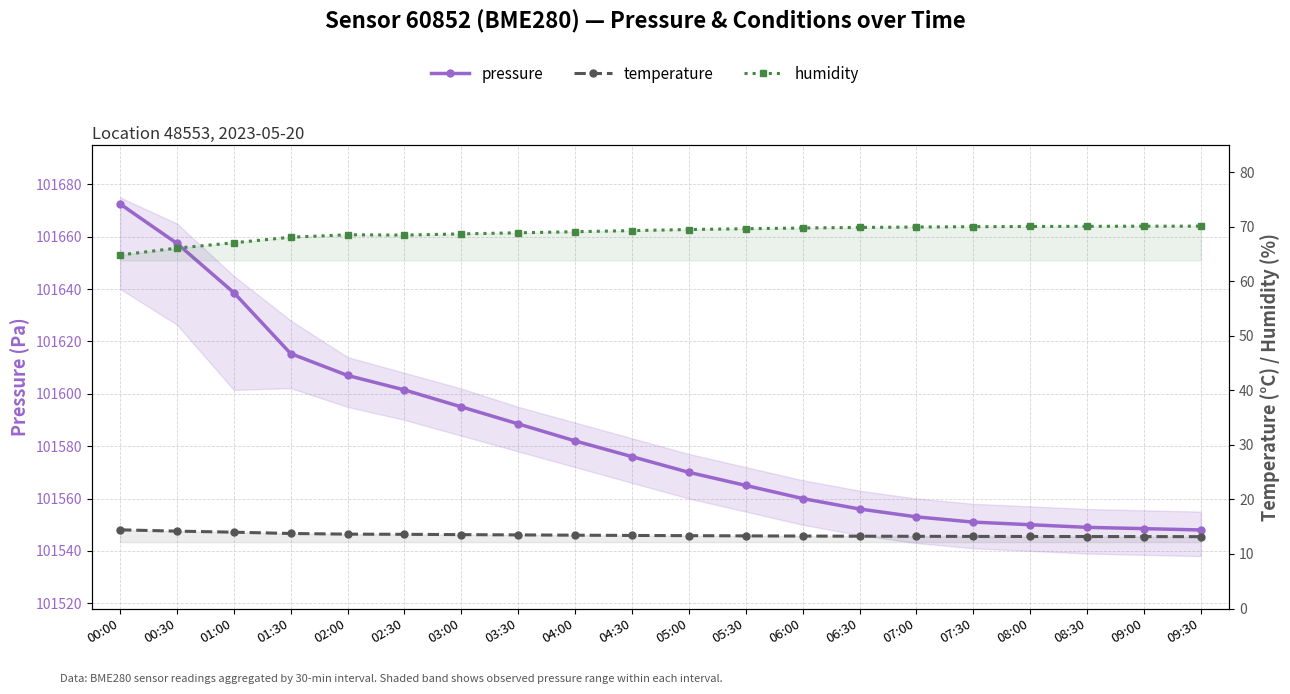

At which label does humidity first exceed 69?

04:00